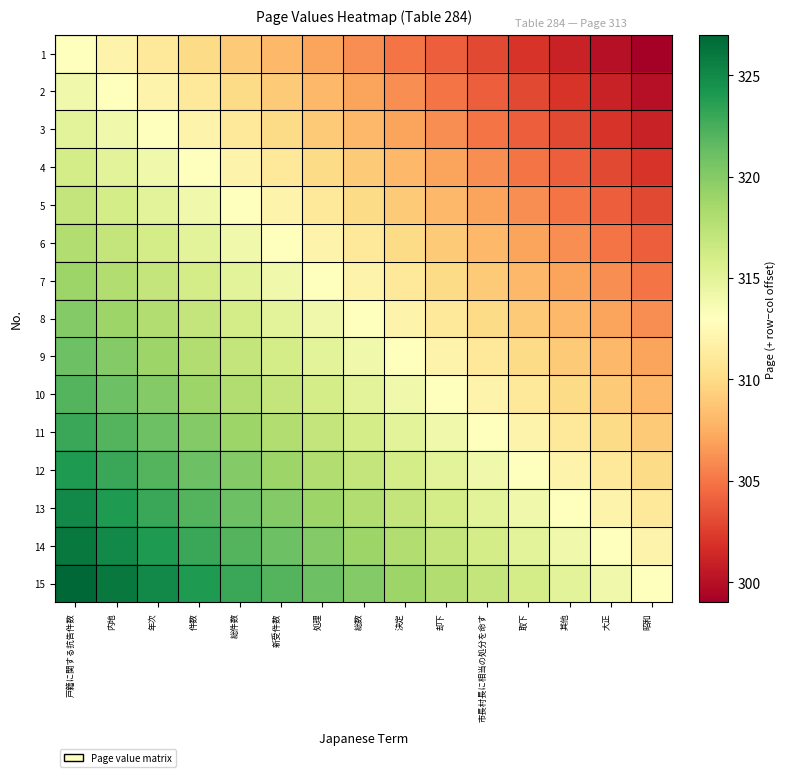

Between 新受件数 and 決定, which is larger?

新受件数